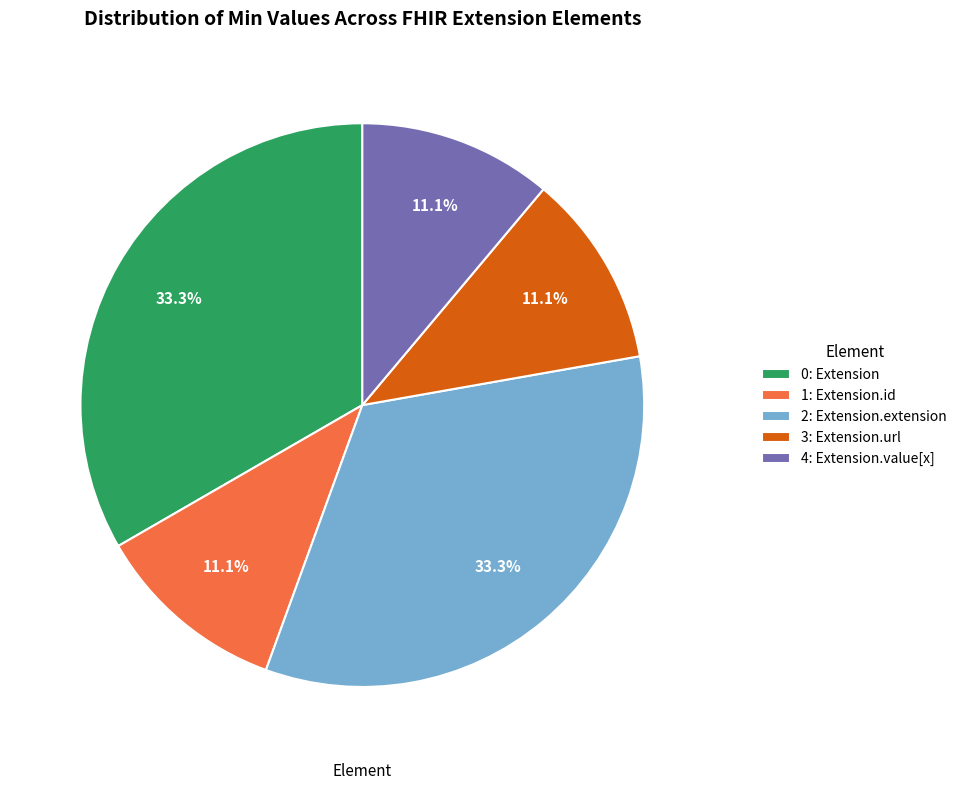

Between 0: Extension and 4: Extension.value[x], which is larger?

0: Extension